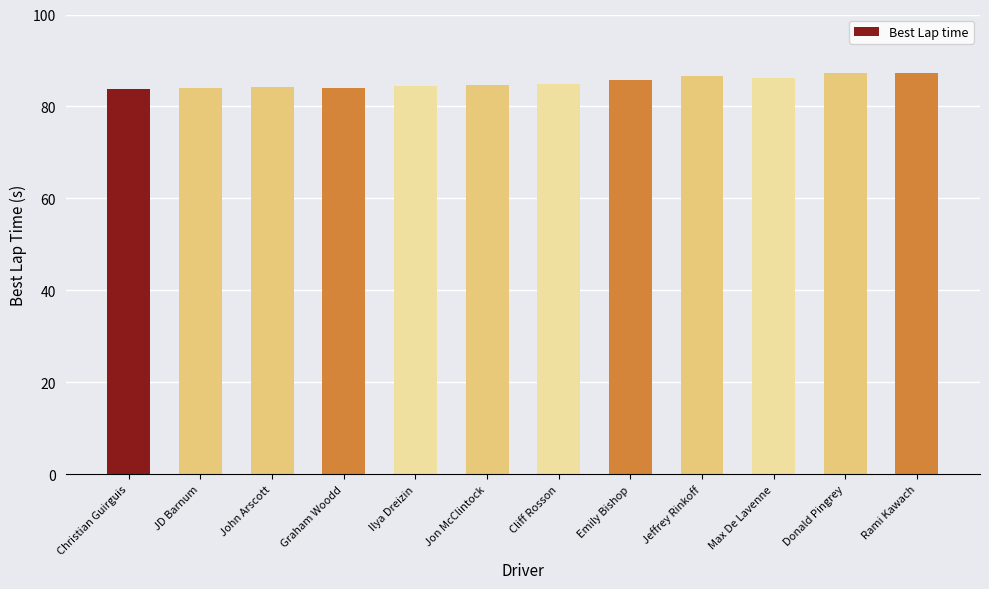

What is the label of the 7th bar from the right?

Jon McClintock